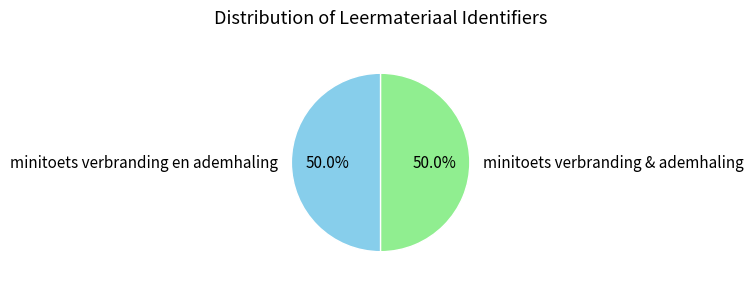

How many slices are in this pie chart?

2